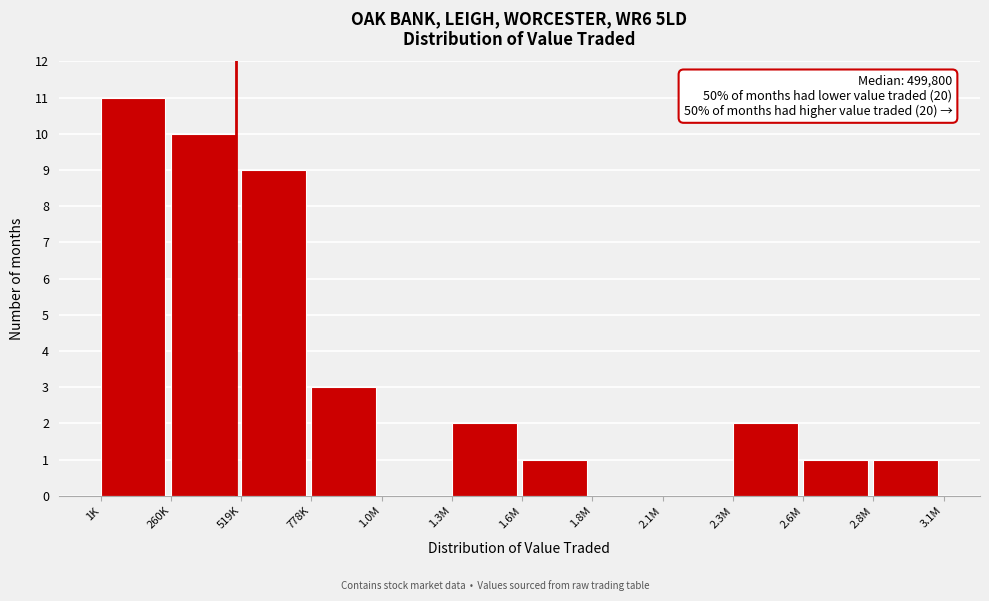

Reading left to right, transcribe all the data shown in this chart.

1K=11	260K=10	519K=9	778K=3	1.0M=0	1.3M=2	1.6M=1	1.8M=0	2.1M=0	2.3M=2	2.6M=1	2.8M=1